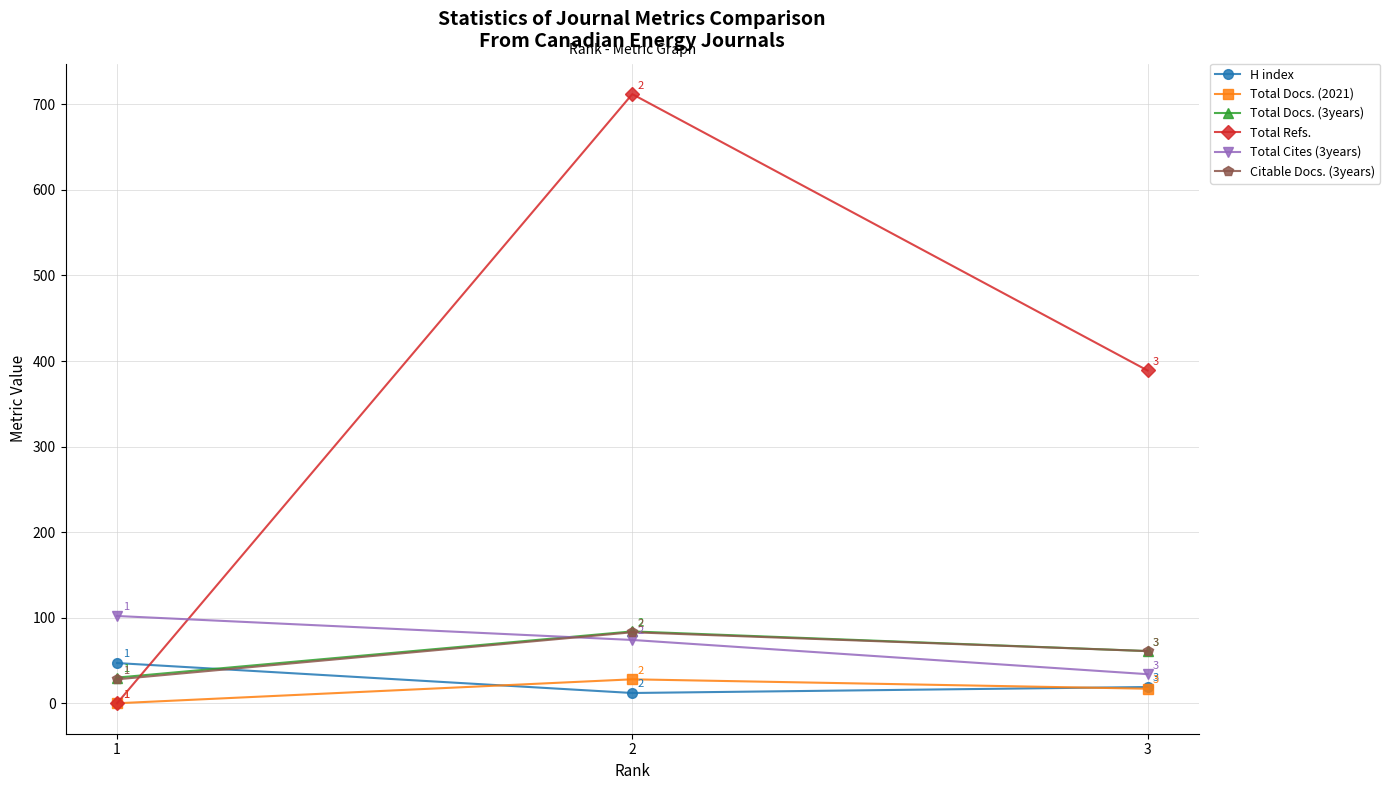

Reading right to left, extract all data points from this chart.

H index: 3=19	2=12	1=47
Total Docs. (2021): 3=17	2=28	1=0
Total Docs. (3years): 3=61	2=84	1=30
Total Refs.: 3=389	2=712	1=0
Total Cites (3years): 3=34	2=74	1=102
Citable Docs. (3years): 3=61	2=83	1=28